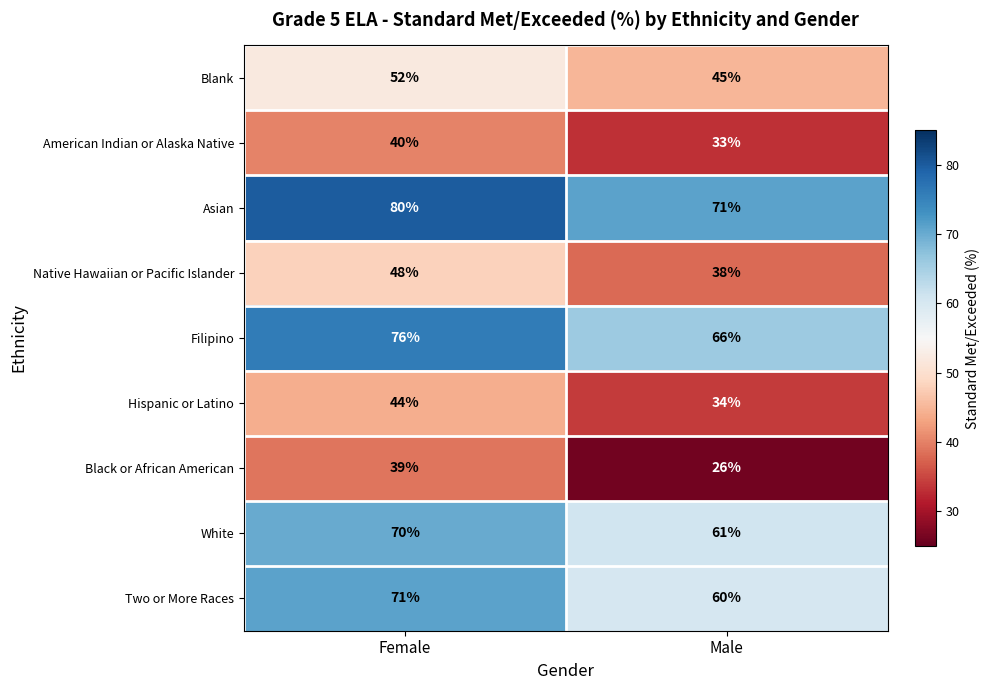

What is the sum of all Blank values?

97